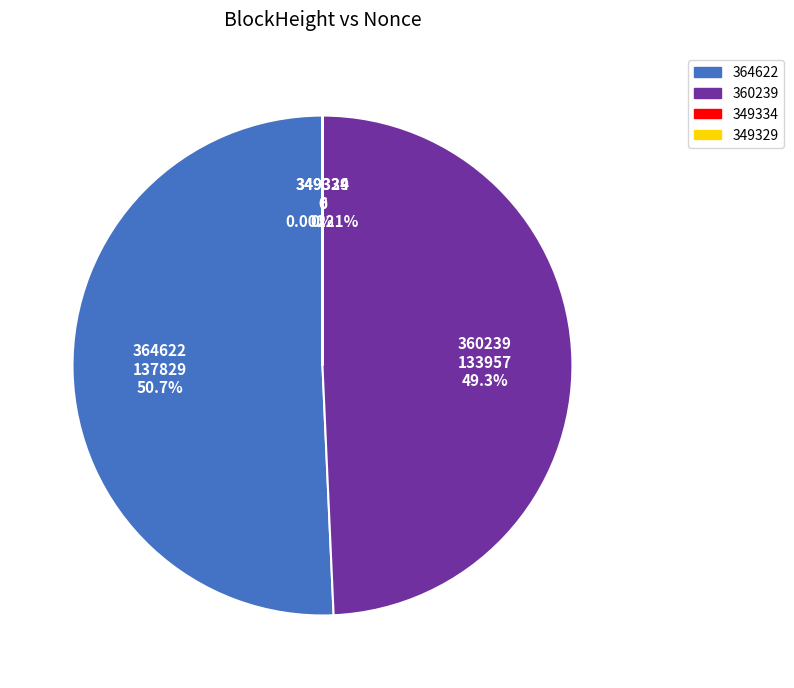

Is 364622 the majority of the pie?

Yes